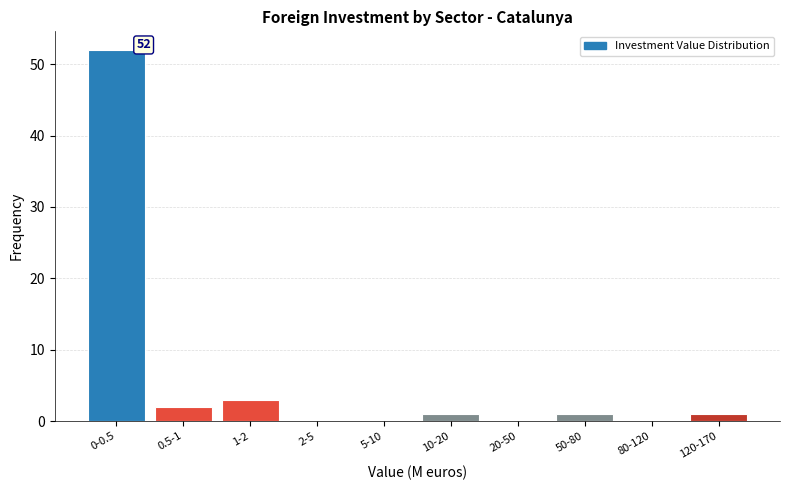

Reading left to right, list all the values displayed in this chart.

0-0.5=52	0.5-1=2	1-2=3	2-5=0	5-10=0	10-20=1	20-50=0	50-80=1	80-120=0	120-170=1